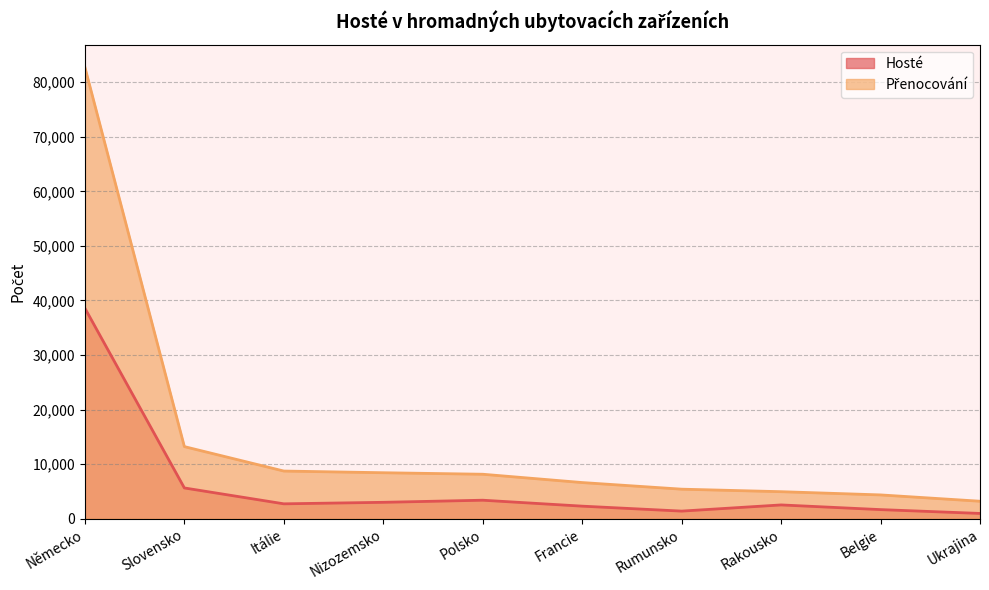

List the series in order of their peak value, highest first.

Přenocování, Hosté